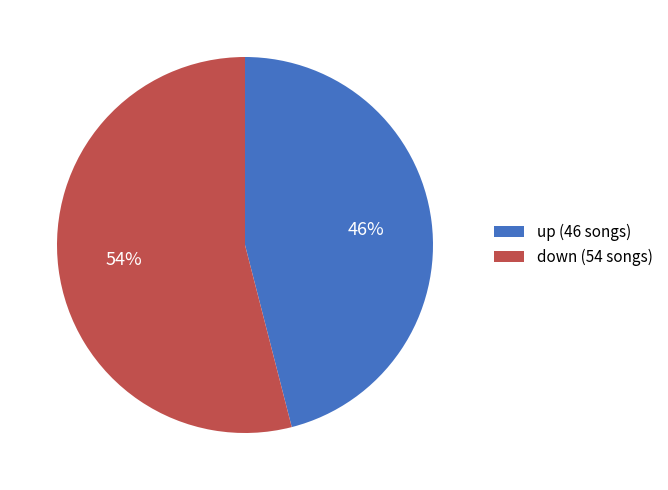

Does down account for over 50% of the chart?

Yes